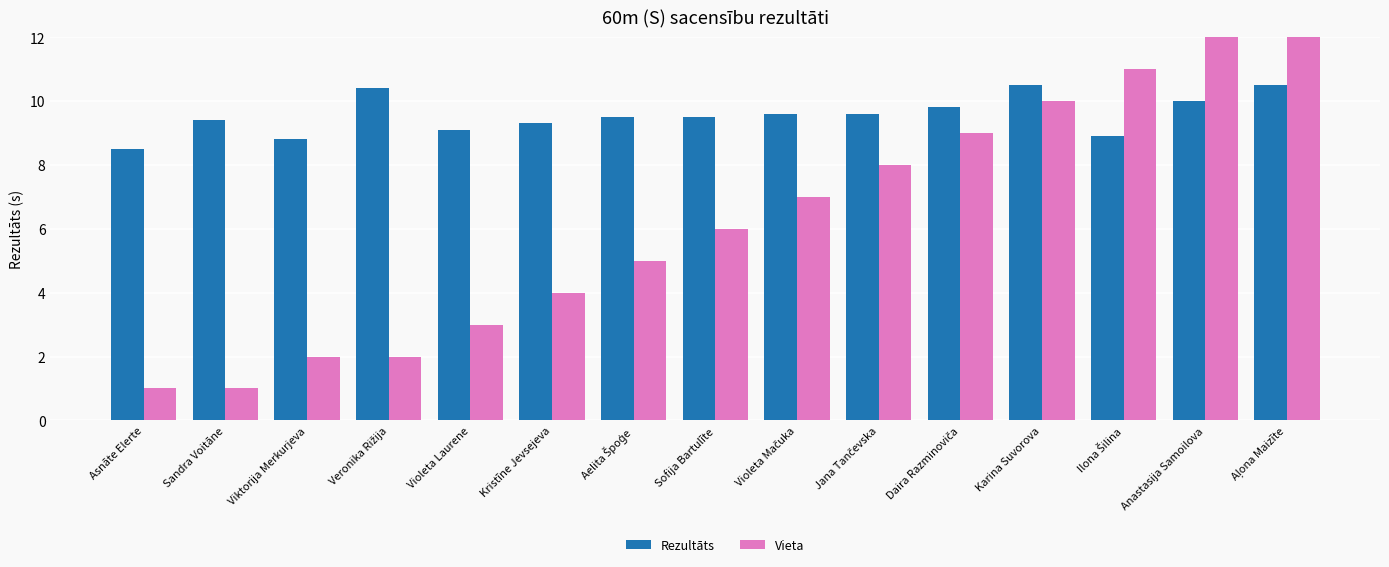

Reading right to left, list all the values displayed in this chart.

Rezultāts: Aļona Maizīte=10.5	Anastasija Samoilova=10.0	Ilona Šilina=8.9	Karina Suvorova=10.5	Daira Razminoviča=9.8	Jana Tančevska=9.6	Violeta Mačuka=9.6	Sofija Bartulīte=9.5	Aelita Špoģe=9.5	Kristīne Jevsejeva=9.3	Violeta Laurene=9.1	Veronika Rižija=10.4	Viktorija Merkurjeva=8.8	Sandra Voitāne=9.4	Asnāte Elerte=8.5
Vieta: Aļona Maizīte=13.0	Anastasija Samoilova=12.0	Ilona Šilina=11.0	Karina Suvorova=10.0	Daira Razminoviča=9.0	Jana Tančevska=8.0	Violeta Mačuka=7.0	Sofija Bartulīte=6.0	Aelita Špoģe=5.0	Kristīne Jevsejeva=4.0	Violeta Laurene=3.0	Veronika Rižija=2.0	Viktorija Merkurjeva=2.0	Sandra Voitāne=1.0	Asnāte Elerte=1.0